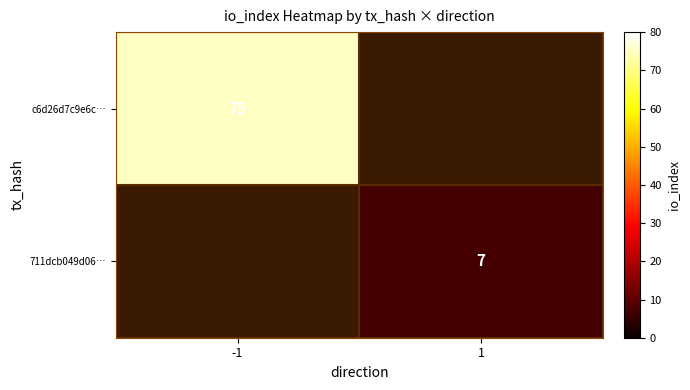

True or false: c6d26d7c9e6c… has a value of 75 at -1.

True